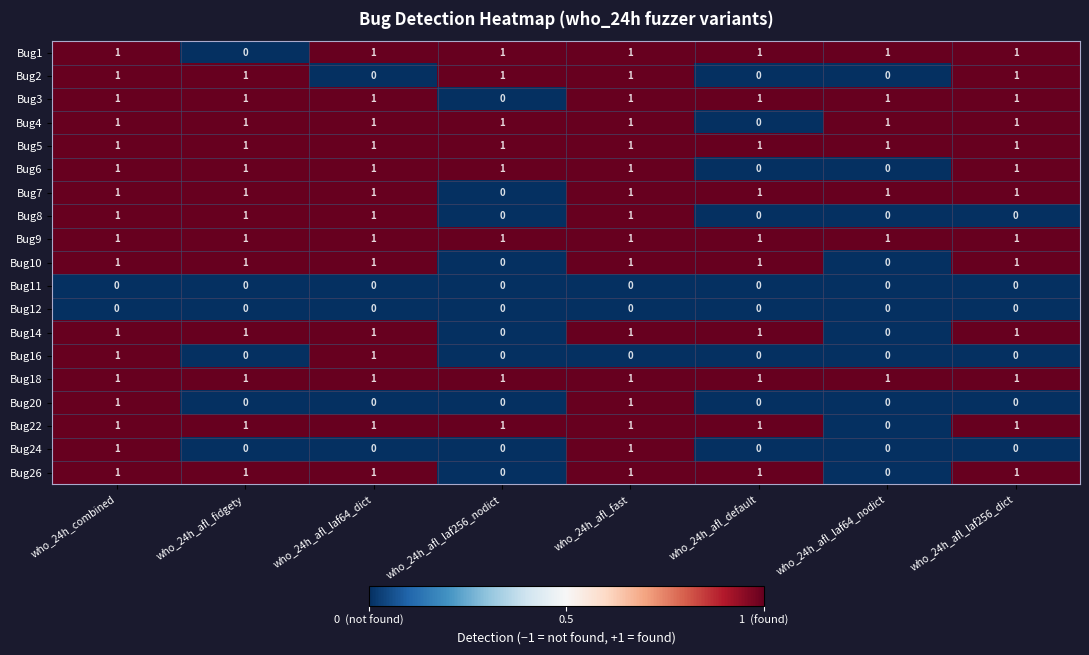

What is the greatest value displayed?

1